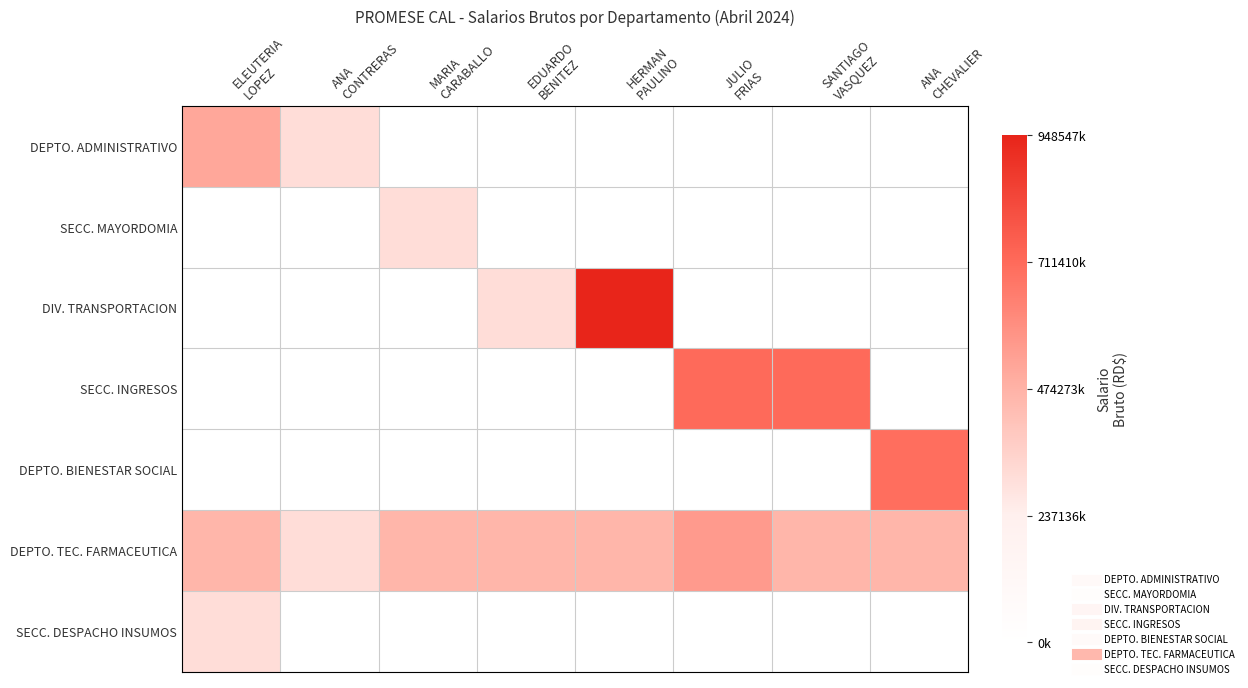

At how many categories does at least one series exceed 0?

8